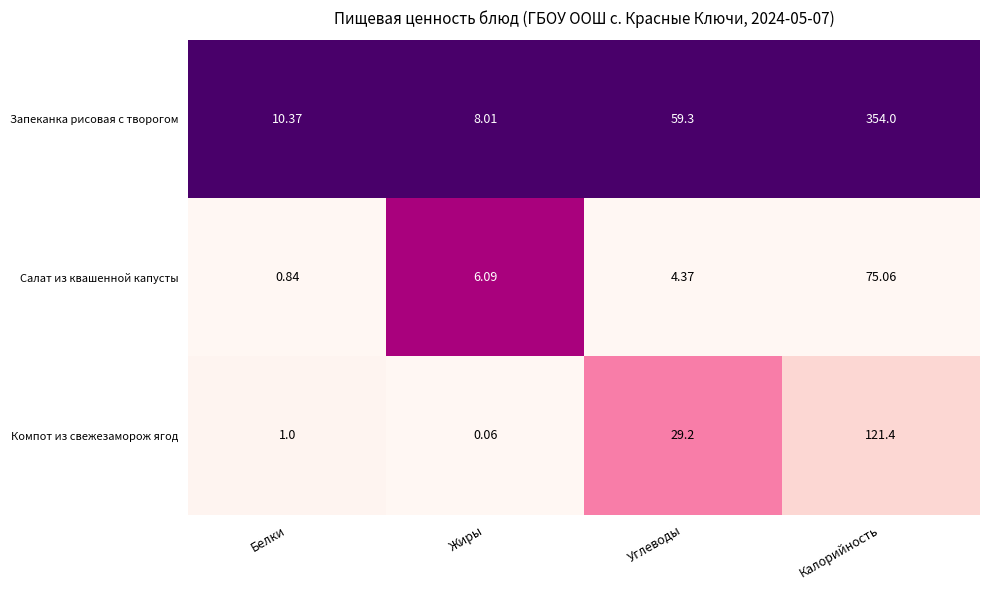

Count the number of data series in this chart.

3